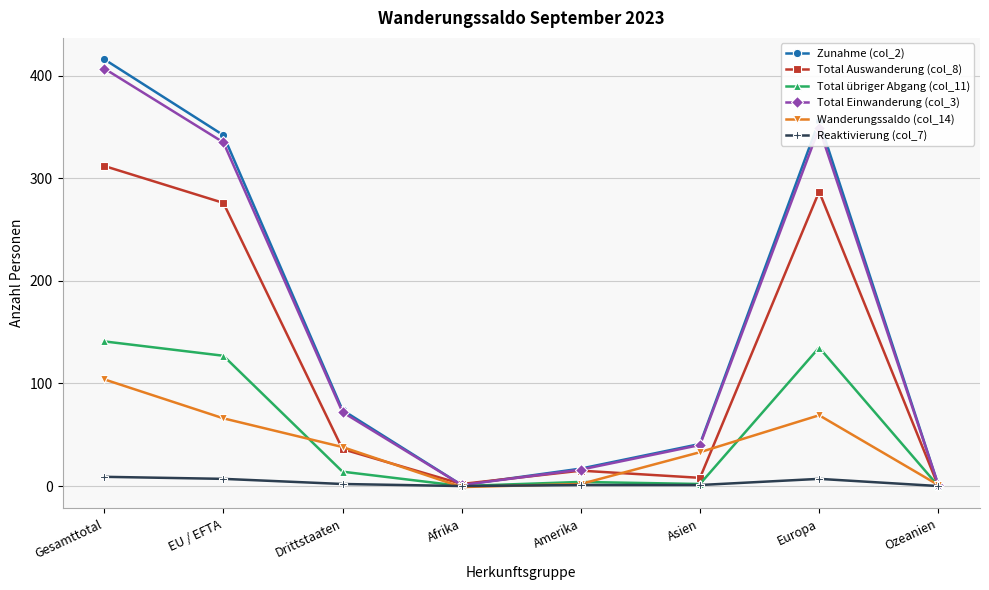

True or false: Zunahme (col_2) has more than 1 interior local peaks.

False